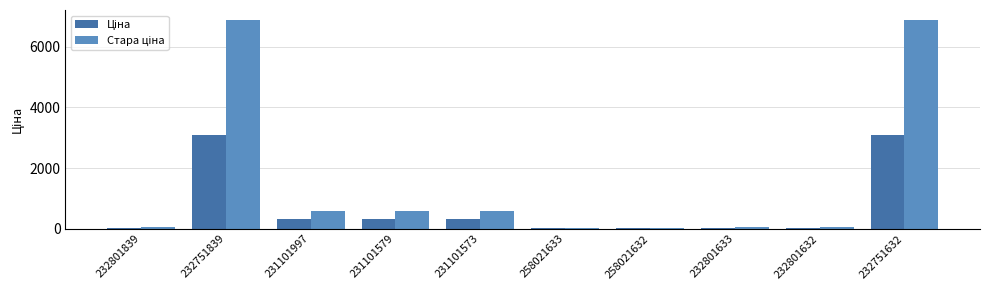

What is the greatest value displayed?

6869.4